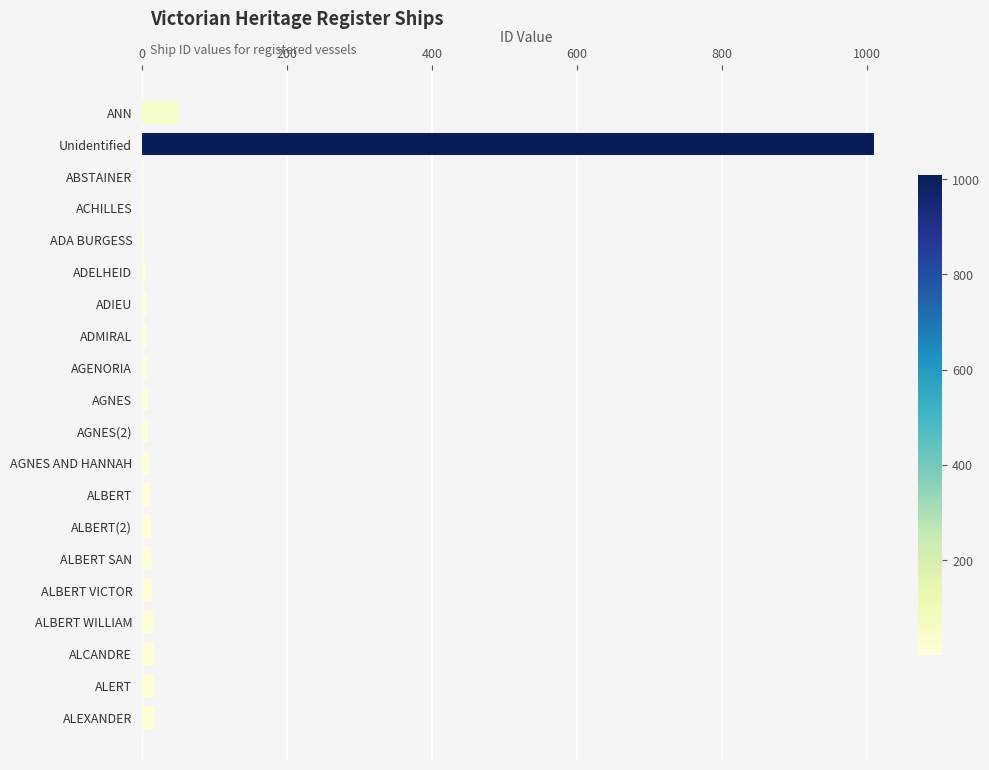

How many series are shown in this chart?

1